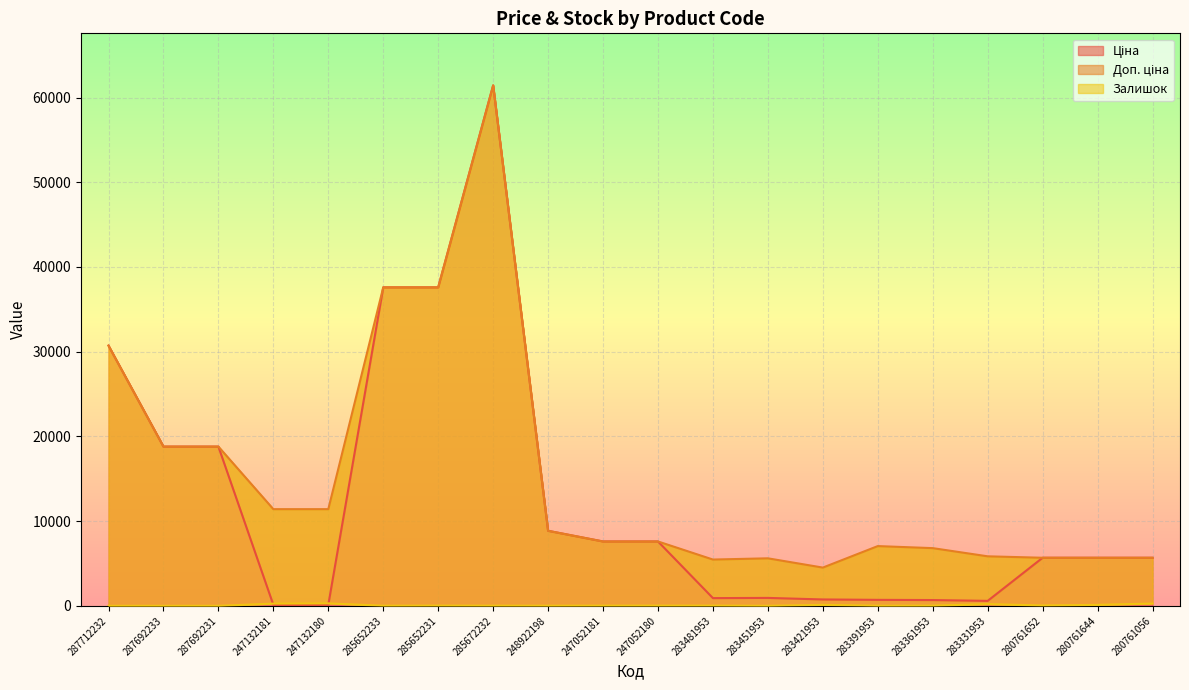

What is the label of the 9th point from the left?

248922198